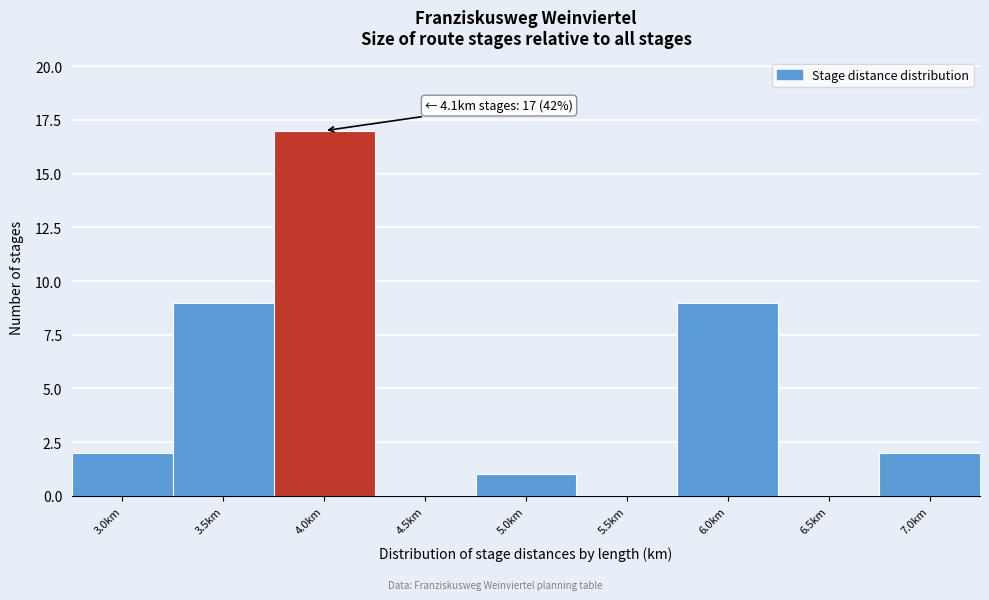

Reading left to right, transcribe all the data shown in this chart.

3.0km=2	3.5km=9	4.0km=17	4.5km=0	5.0km=1	5.5km=0	6.0km=9	6.5km=0	7.0km=2